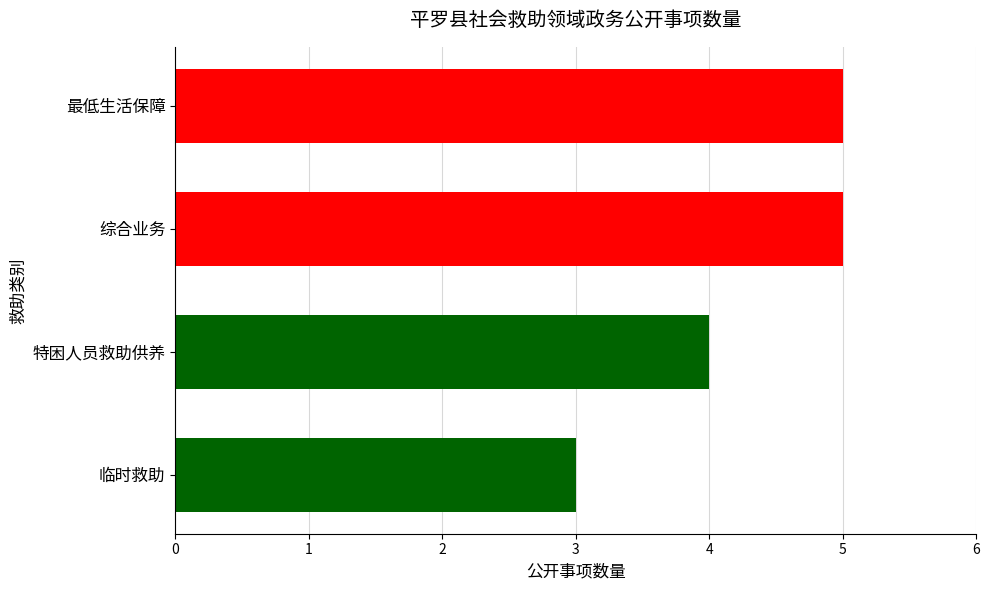

Is it true that the value at 综合业务 is 5?

True